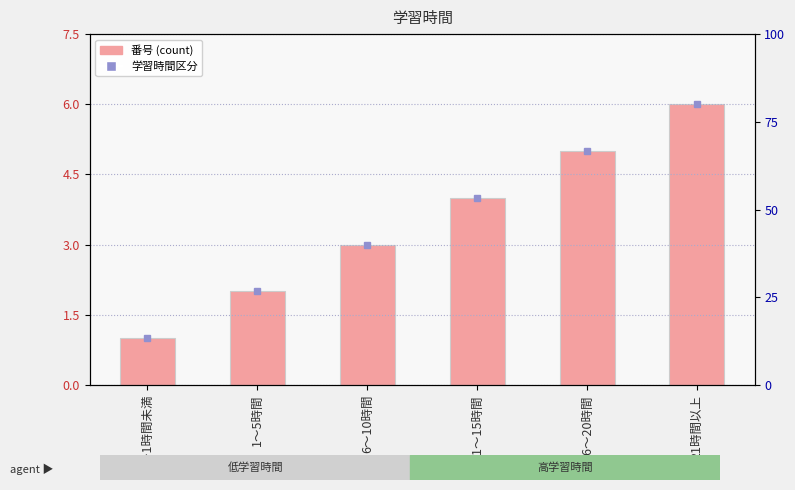

Reading left to right, transcribe all the data shown in this chart.

0～1時間未満=1	1～5時間=2	6～10時間=3	11～15時間=4	16～20時間=5	21時間以上=6